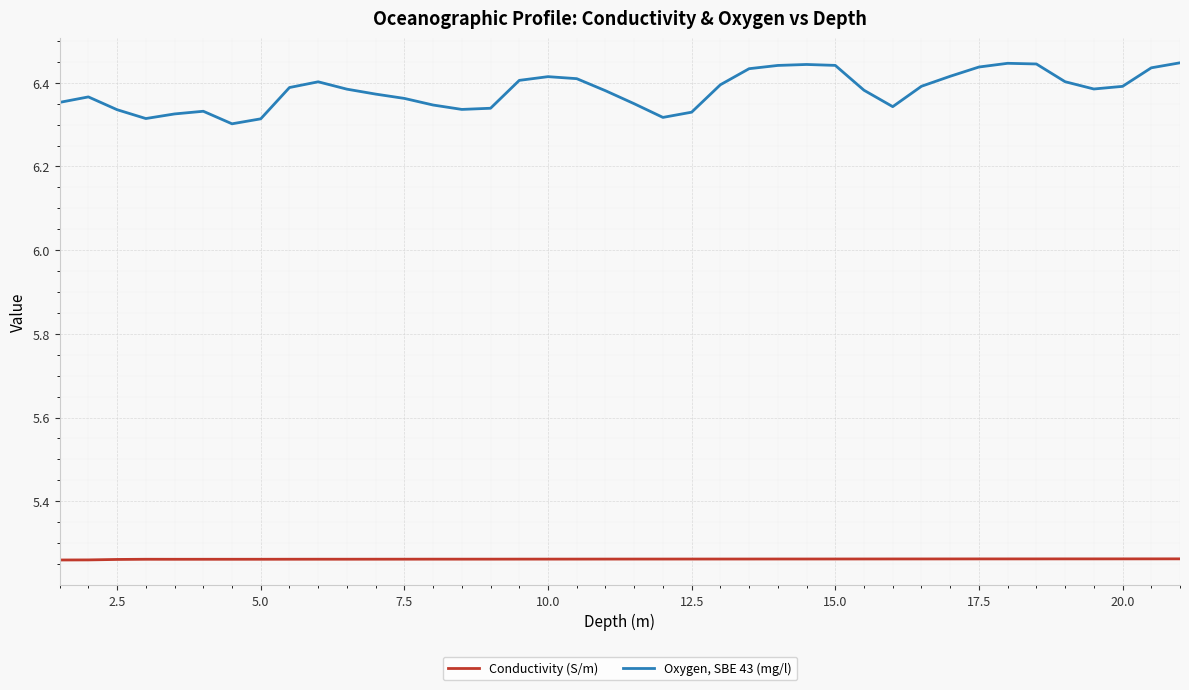

How many lines are shown in the chart?

2